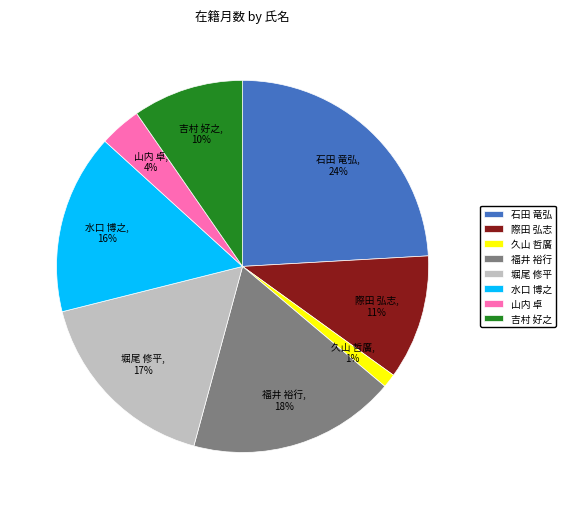

What is the smallest slice in the pie chart?

久山 哲廣